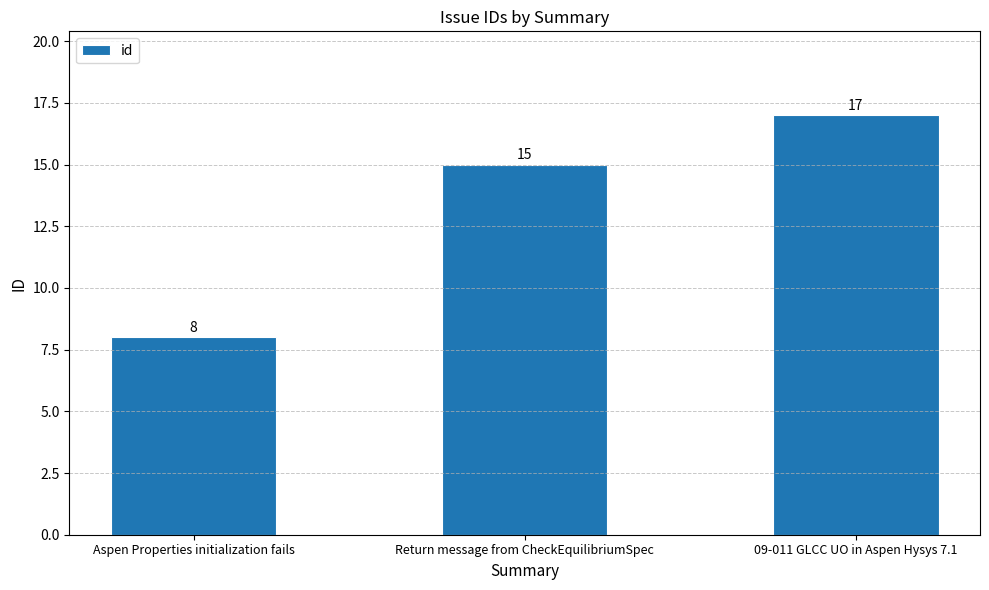

The value at Return message from CheckEquilibriumSpec is 15. True or false?

True